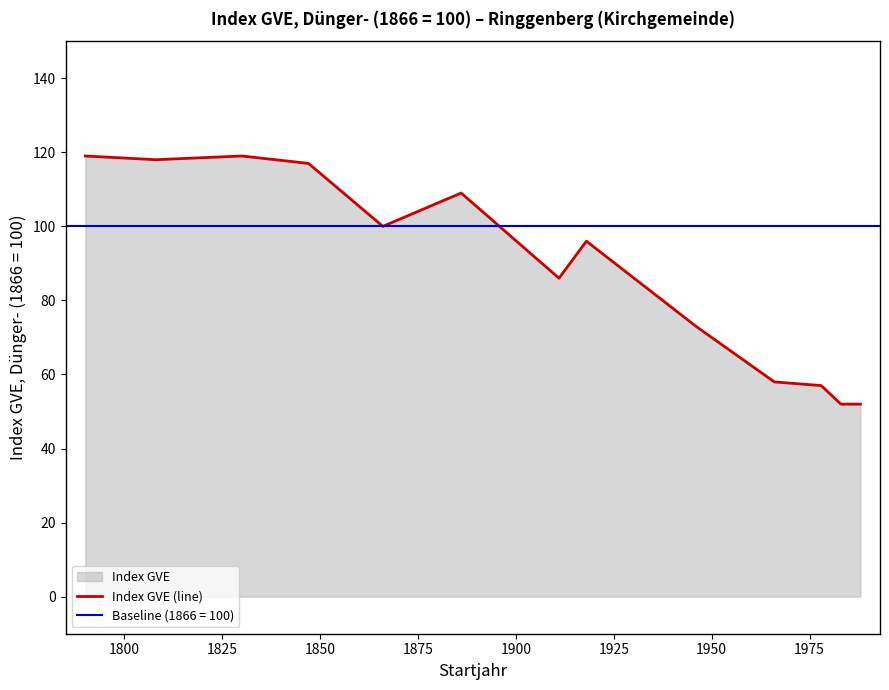

How many interior local valleys (lower than both neighbors) does the data have?

3